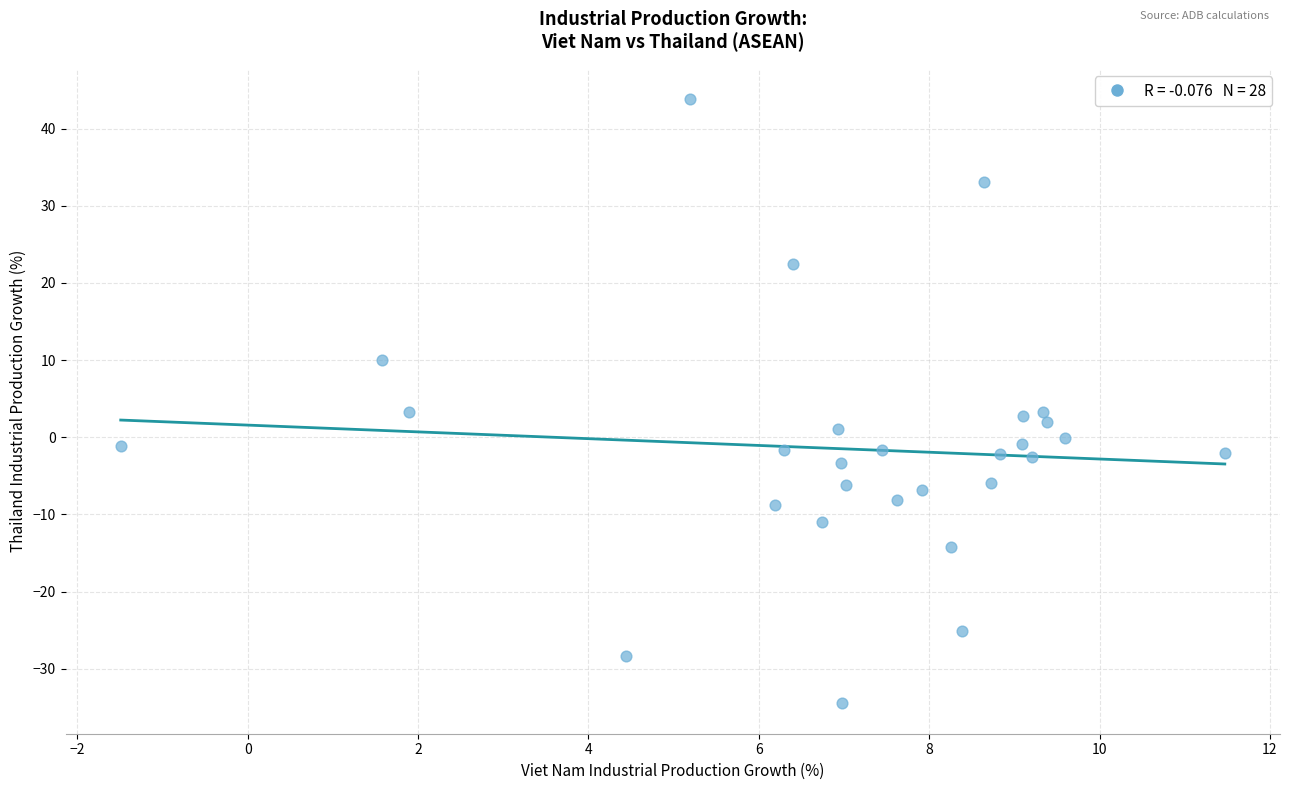

What is the range of X values (max minus min)?

13.0